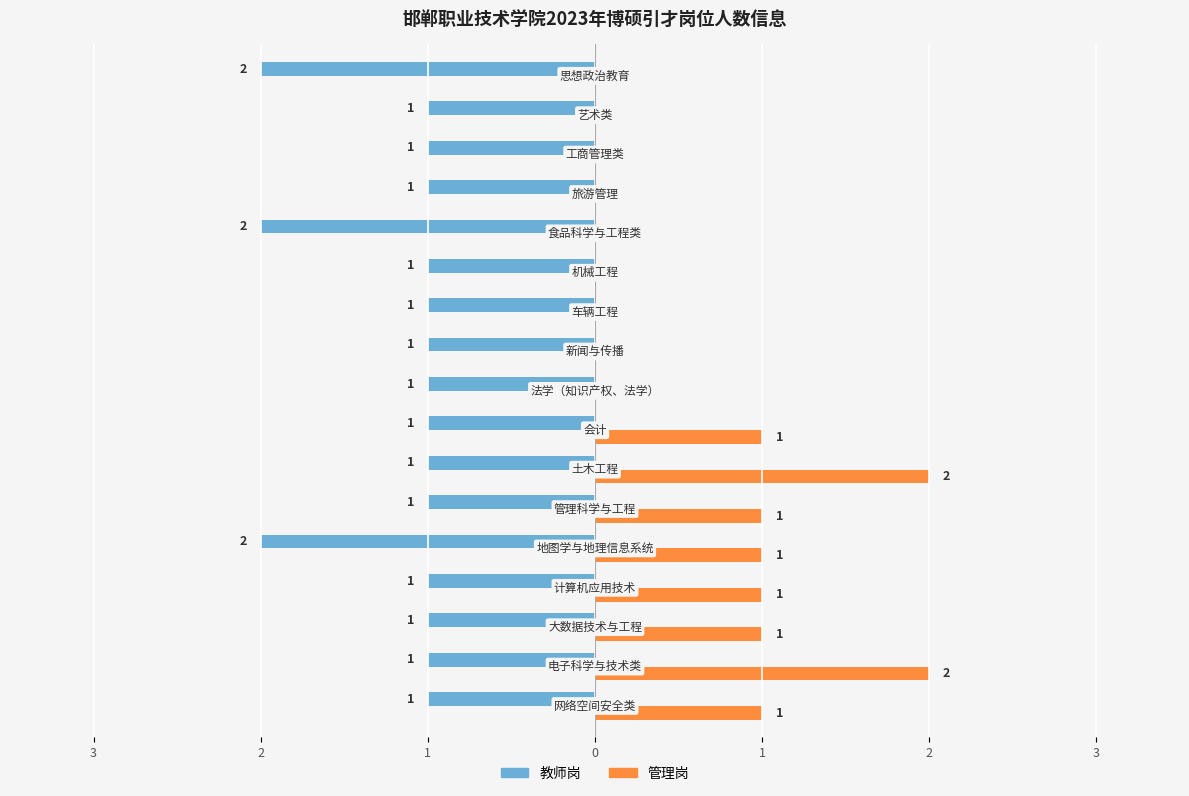

What is the maximum value for 教师岗?

-1